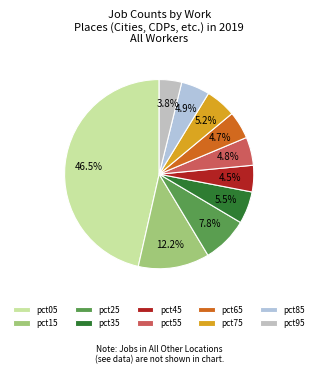

To the nearest percent, what percentage of the pie is pct55?

5%